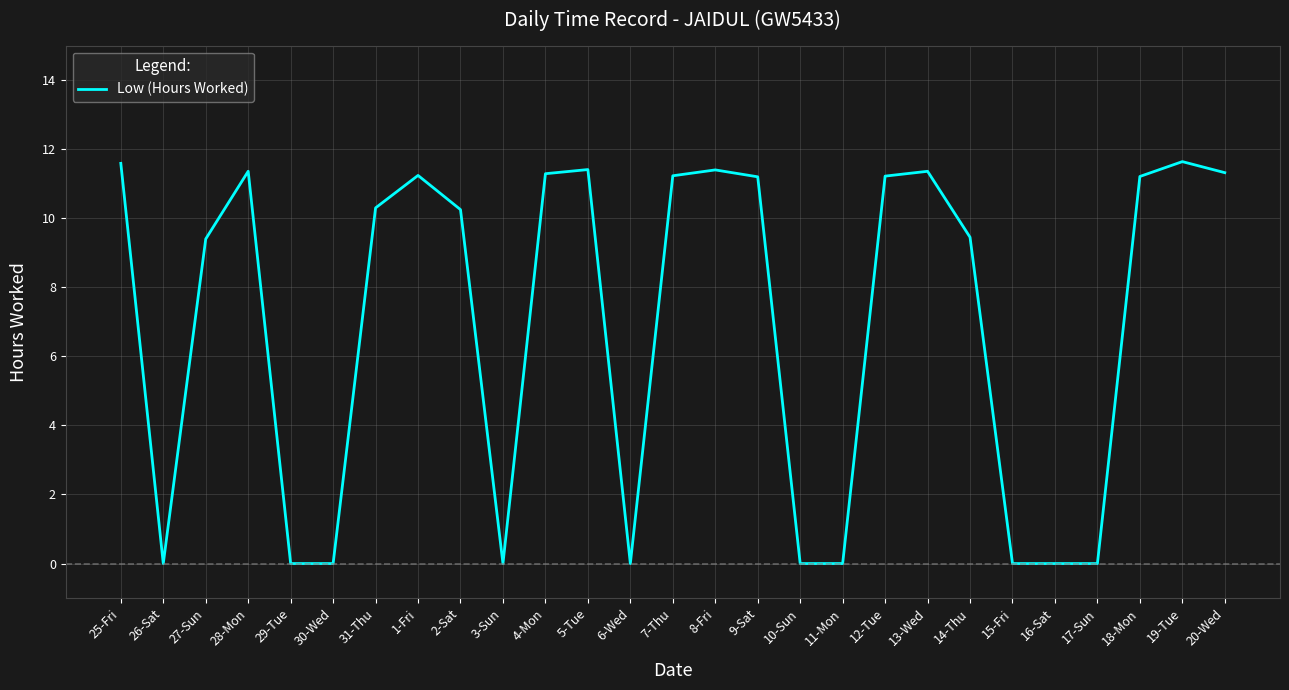

What position from the right is 7-Thu?

14